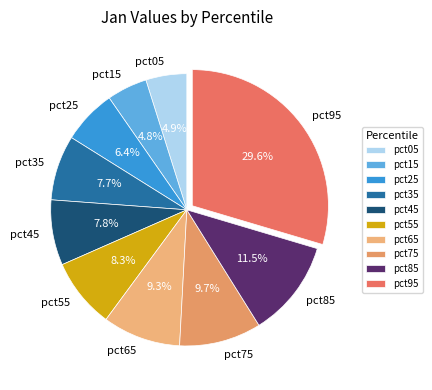

Is pct55 the majority of the pie?

No